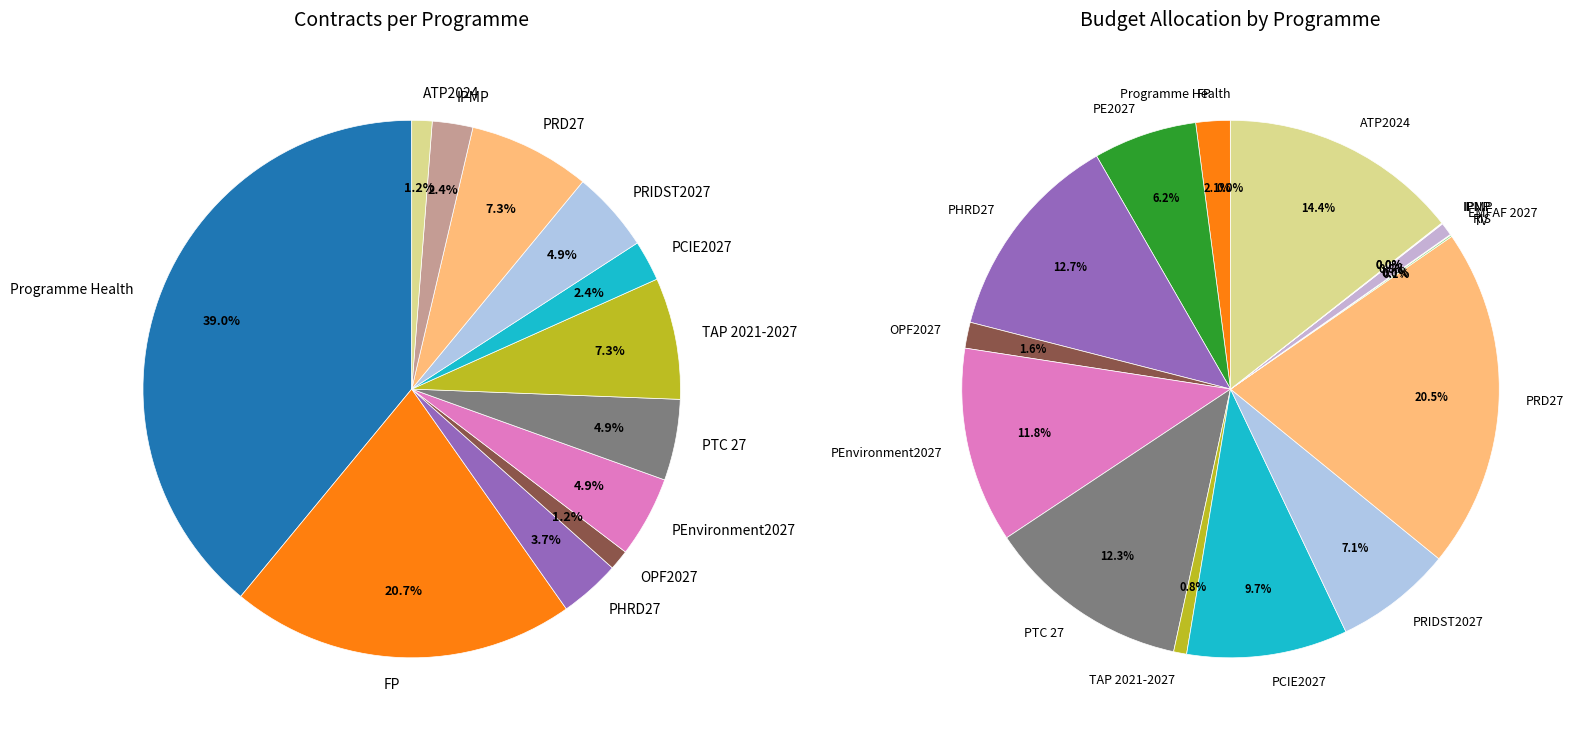

Count the number of slices in the pie.

19